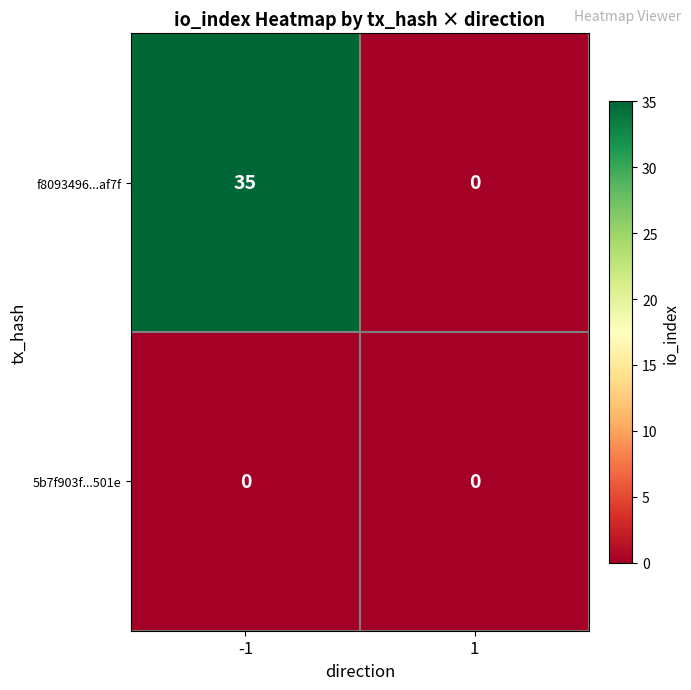

Count the number of data series in this chart.

2